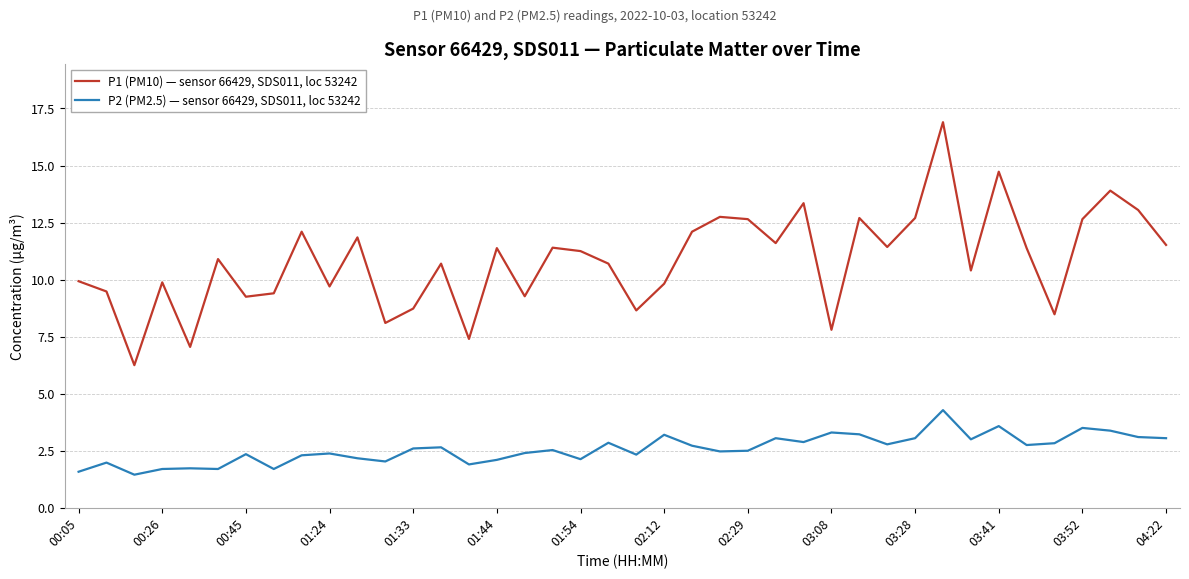

What is the difference between the maximum and minimum values in the P2 (PM2.5) — sensor 66429, SDS011, loc 53242 series?

2.8